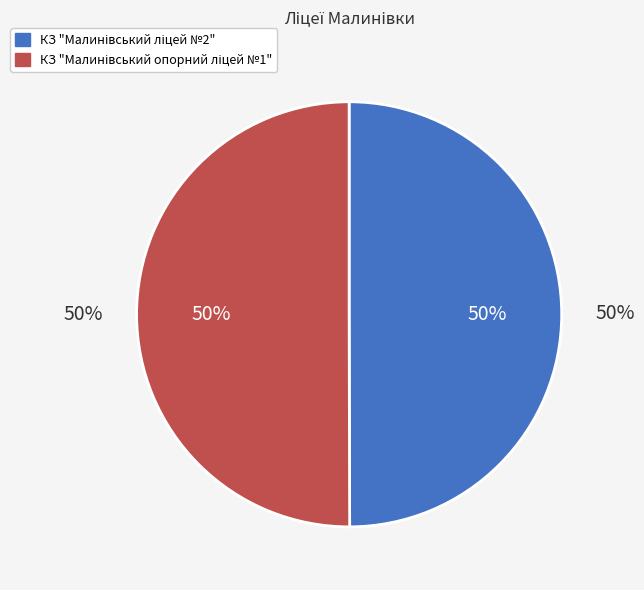

Which category has the smallest portion of the pie?

КЗ "Малинівський ліцей №2"